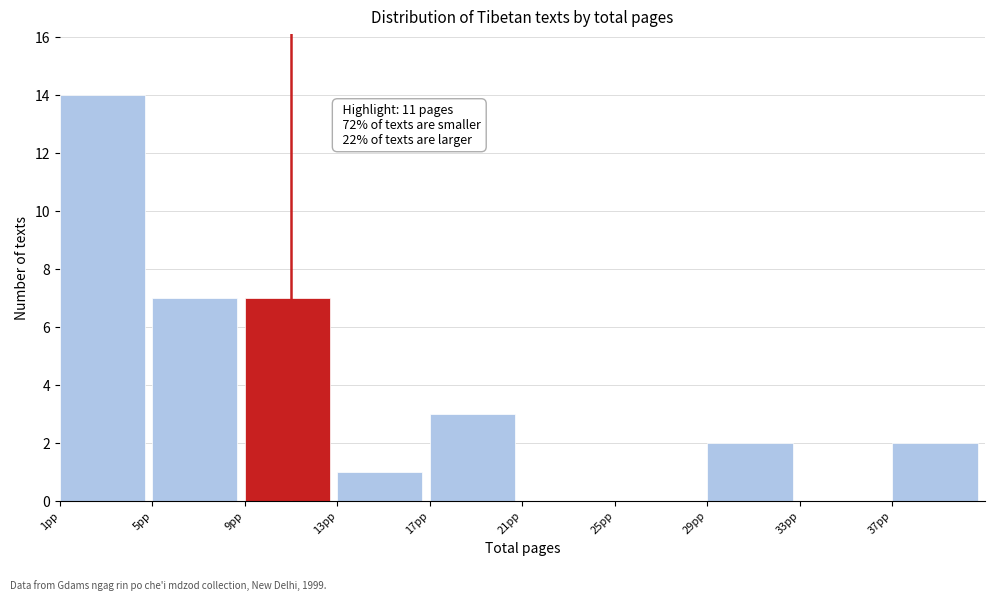

Which range on the x-axis has the tallest bar?

1 to 5